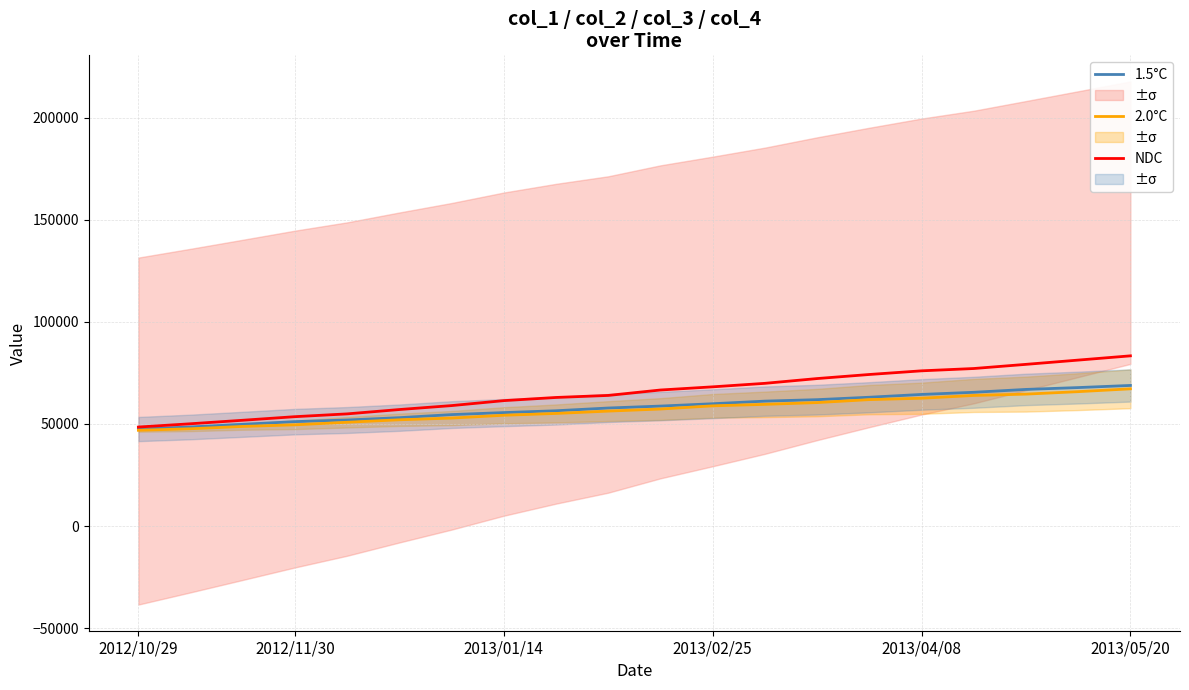

At 10, list the series in order from smallest to largest.

2.0°C, 1.5°C, NDC